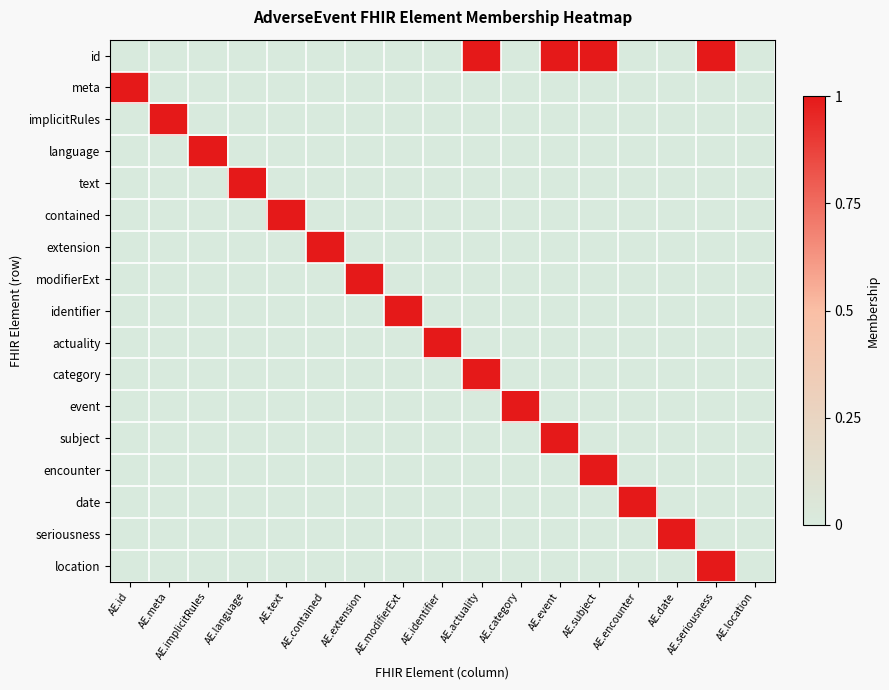

Reading left to right, extract all data points from this chart.

id: AE.id=0	AE.meta=0	AE.implicitRules=0	AE.language=0	AE.text=0	AE.contained=0	AE.extension=0	AE.modifierExt=0	AE.identifier=0	AE.actuality=1	AE.category=0	AE.event=1	AE.subject=1	AE.encounter=0	AE.date=0	AE.seriousness=1	AE.location=0
meta: AE.id=1	AE.meta=0	AE.implicitRules=0	AE.language=0	AE.text=0	AE.contained=0	AE.extension=0	AE.modifierExt=0	AE.identifier=0	AE.actuality=0	AE.category=0	AE.event=0	AE.subject=0	AE.encounter=0	AE.date=0	AE.seriousness=0	AE.location=0
implicitRules: AE.id=0	AE.meta=1	AE.implicitRules=0	AE.language=0	AE.text=0	AE.contained=0	AE.extension=0	AE.modifierExt=0	AE.identifier=0	AE.actuality=0	AE.category=0	AE.event=0	AE.subject=0	AE.encounter=0	AE.date=0	AE.seriousness=0	AE.location=0
language: AE.id=0	AE.meta=0	AE.implicitRules=1	AE.language=0	AE.text=0	AE.contained=0	AE.extension=0	AE.modifierExt=0	AE.identifier=0	AE.actuality=0	AE.category=0	AE.event=0	AE.subject=0	AE.encounter=0	AE.date=0	AE.seriousness=0	AE.location=0
text: AE.id=0	AE.meta=0	AE.implicitRules=0	AE.language=1	AE.text=0	AE.contained=0	AE.extension=0	AE.modifierExt=0	AE.identifier=0	AE.actuality=0	AE.category=0	AE.event=0	AE.subject=0	AE.encounter=0	AE.date=0	AE.seriousness=0	AE.location=0
contained: AE.id=0	AE.meta=0	AE.implicitRules=0	AE.language=0	AE.text=1	AE.contained=0	AE.extension=0	AE.modifierExt=0	AE.identifier=0	AE.actuality=0	AE.category=0	AE.event=0	AE.subject=0	AE.encounter=0	AE.date=0	AE.seriousness=0	AE.location=0
extension: AE.id=0	AE.meta=0	AE.implicitRules=0	AE.language=0	AE.text=0	AE.contained=1	AE.extension=0	AE.modifierExt=0	AE.identifier=0	AE.actuality=0	AE.category=0	AE.event=0	AE.subject=0	AE.encounter=0	AE.date=0	AE.seriousness=0	AE.location=0
modifierExt: AE.id=0	AE.meta=0	AE.implicitRules=0	AE.language=0	AE.text=0	AE.contained=0	AE.extension=1	AE.modifierExt=0	AE.identifier=0	AE.actuality=0	AE.category=0	AE.event=0	AE.subject=0	AE.encounter=0	AE.date=0	AE.seriousness=0	AE.location=0
identifier: AE.id=0	AE.meta=0	AE.implicitRules=0	AE.language=0	AE.text=0	AE.contained=0	AE.extension=0	AE.modifierExt=1	AE.identifier=0	AE.actuality=0	AE.category=0	AE.event=0	AE.subject=0	AE.encounter=0	AE.date=0	AE.seriousness=0	AE.location=0
actuality: AE.id=0	AE.meta=0	AE.implicitRules=0	AE.language=0	AE.text=0	AE.contained=0	AE.extension=0	AE.modifierExt=0	AE.identifier=1	AE.actuality=0	AE.category=0	AE.event=0	AE.subject=0	AE.encounter=0	AE.date=0	AE.seriousness=0	AE.location=0
category: AE.id=0	AE.meta=0	AE.implicitRules=0	AE.language=0	AE.text=0	AE.contained=0	AE.extension=0	AE.modifierExt=0	AE.identifier=0	AE.actuality=1	AE.category=0	AE.event=0	AE.subject=0	AE.encounter=0	AE.date=0	AE.seriousness=0	AE.location=0
event: AE.id=0	AE.meta=0	AE.implicitRules=0	AE.language=0	AE.text=0	AE.contained=0	AE.extension=0	AE.modifierExt=0	AE.identifier=0	AE.actuality=0	AE.category=1	AE.event=0	AE.subject=0	AE.encounter=0	AE.date=0	AE.seriousness=0	AE.location=0
subject: AE.id=0	AE.meta=0	AE.implicitRules=0	AE.language=0	AE.text=0	AE.contained=0	AE.extension=0	AE.modifierExt=0	AE.identifier=0	AE.actuality=0	AE.category=0	AE.event=1	AE.subject=0	AE.encounter=0	AE.date=0	AE.seriousness=0	AE.location=0
encounter: AE.id=0	AE.meta=0	AE.implicitRules=0	AE.language=0	AE.text=0	AE.contained=0	AE.extension=0	AE.modifierExt=0	AE.identifier=0	AE.actuality=0	AE.category=0	AE.event=0	AE.subject=1	AE.encounter=0	AE.date=0	AE.seriousness=0	AE.location=0
date: AE.id=0	AE.meta=0	AE.implicitRules=0	AE.language=0	AE.text=0	AE.contained=0	AE.extension=0	AE.modifierExt=0	AE.identifier=0	AE.actuality=0	AE.category=0	AE.event=0	AE.subject=0	AE.encounter=1	AE.date=0	AE.seriousness=0	AE.location=0
seriousness: AE.id=0	AE.meta=0	AE.implicitRules=0	AE.language=0	AE.text=0	AE.contained=0	AE.extension=0	AE.modifierExt=0	AE.identifier=0	AE.actuality=0	AE.category=0	AE.event=0	AE.subject=0	AE.encounter=0	AE.date=1	AE.seriousness=0	AE.location=0
location: AE.id=0	AE.meta=0	AE.implicitRules=0	AE.language=0	AE.text=0	AE.contained=0	AE.extension=0	AE.modifierExt=0	AE.identifier=0	AE.actuality=0	AE.category=0	AE.event=0	AE.subject=0	AE.encounter=0	AE.date=0	AE.seriousness=1	AE.location=0